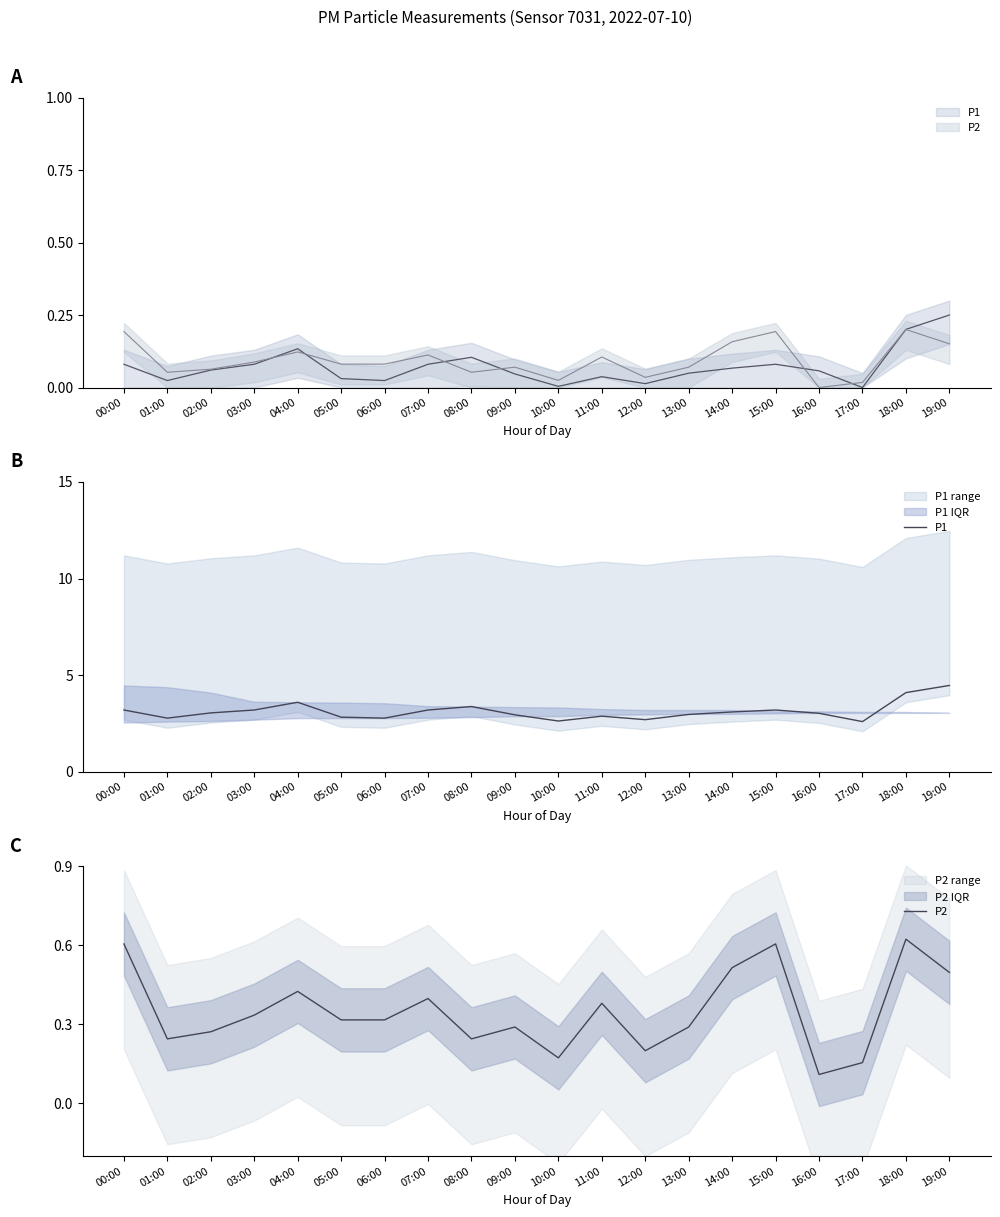

True or false: P2 has more than 2 interior local peaks.

True